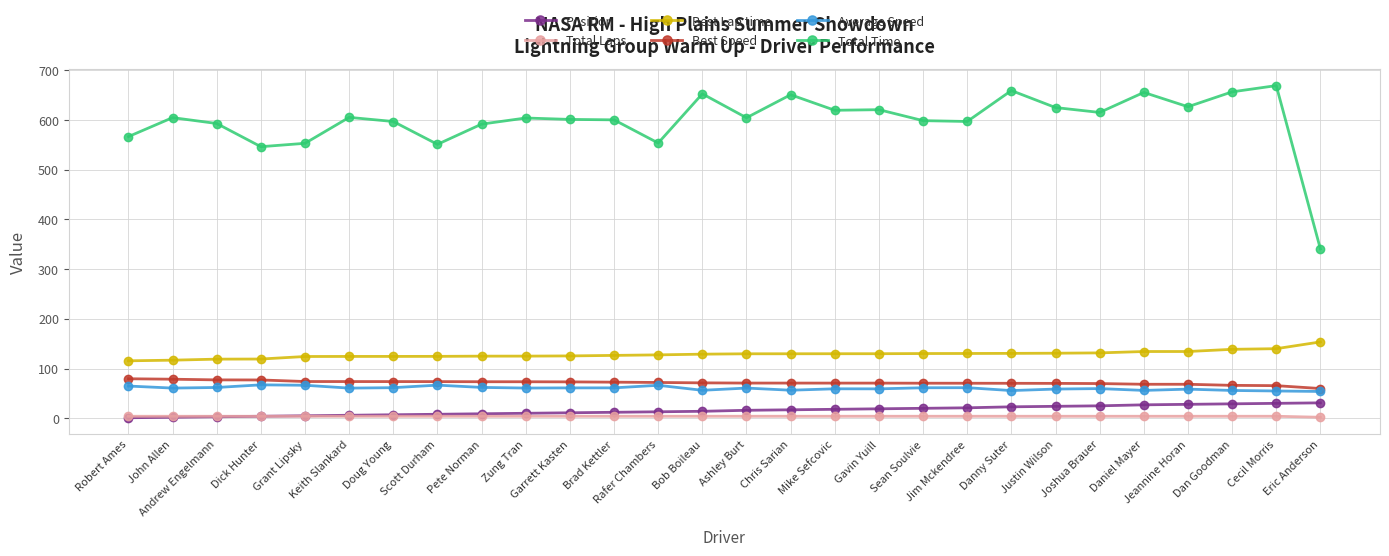

In Total Time, how many points are lower than both neighbors (excluding endpoints)?

8